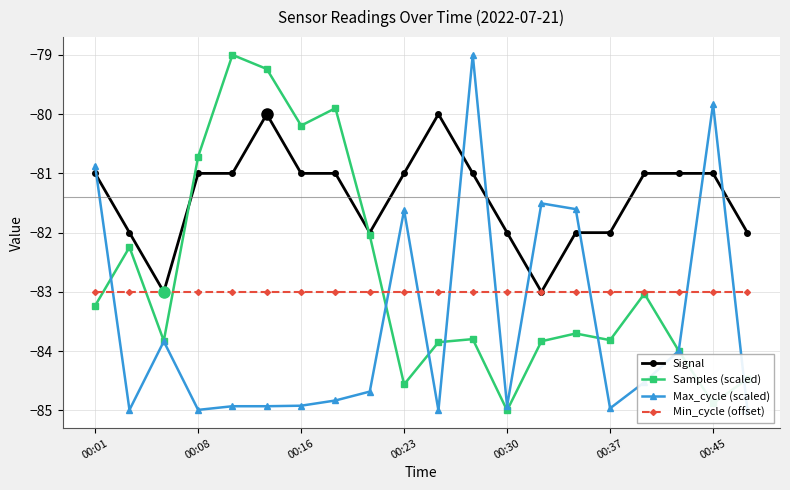

What is the lowest value of the Min_cycle (offset) series?

-83.0